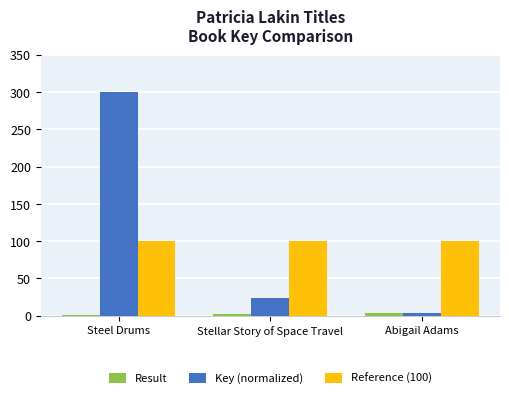

What is the sum of all Key (normalized) values?

327.4